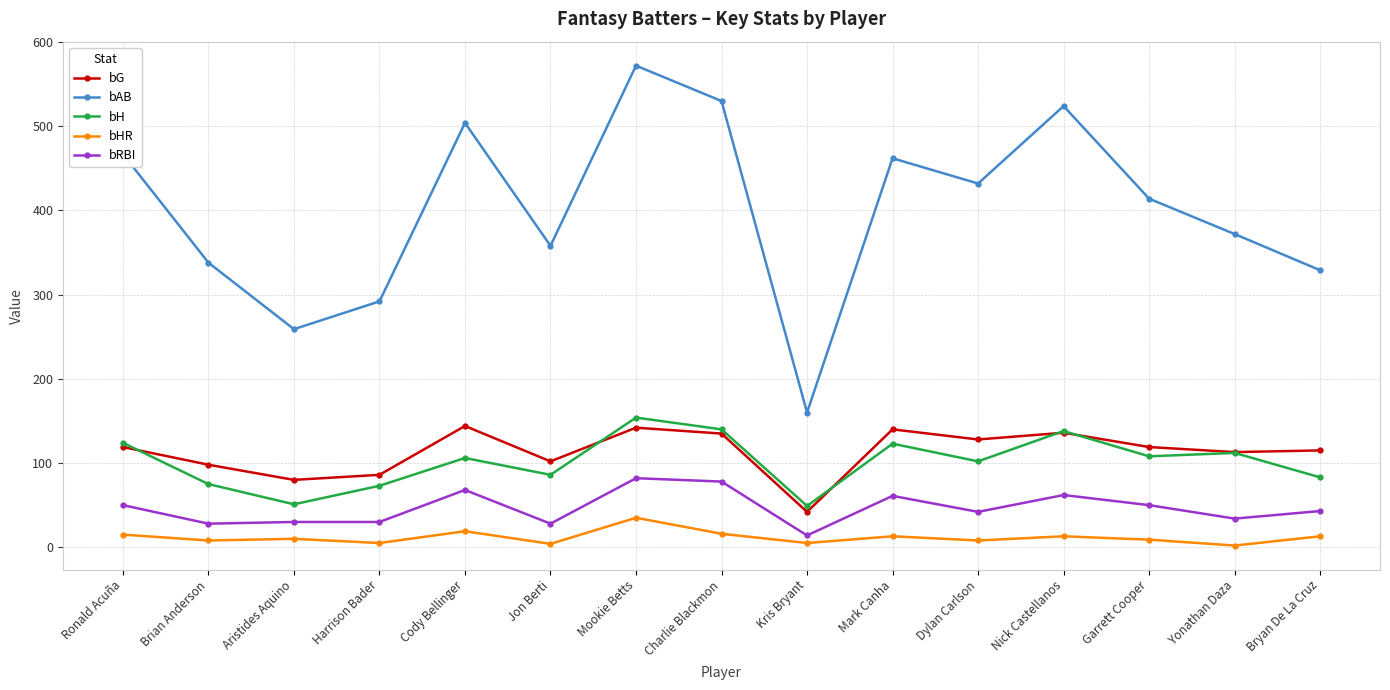

What is the approximate value of bH at Cody Bellinger?

106